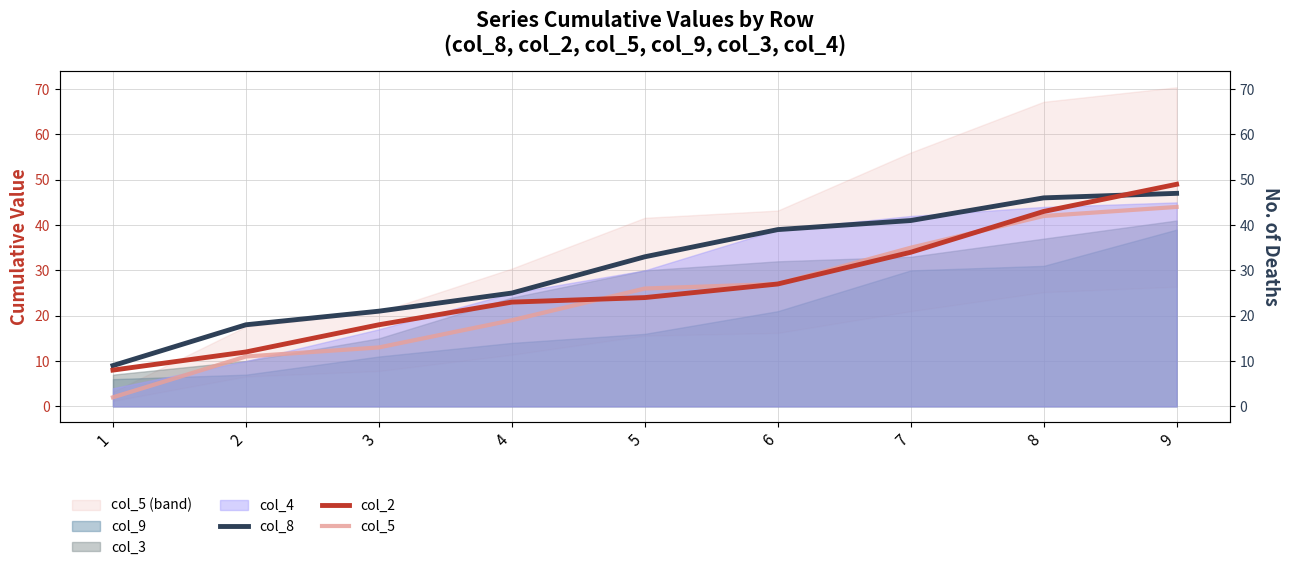

What is the difference between the highest and lowest values at 2?

7